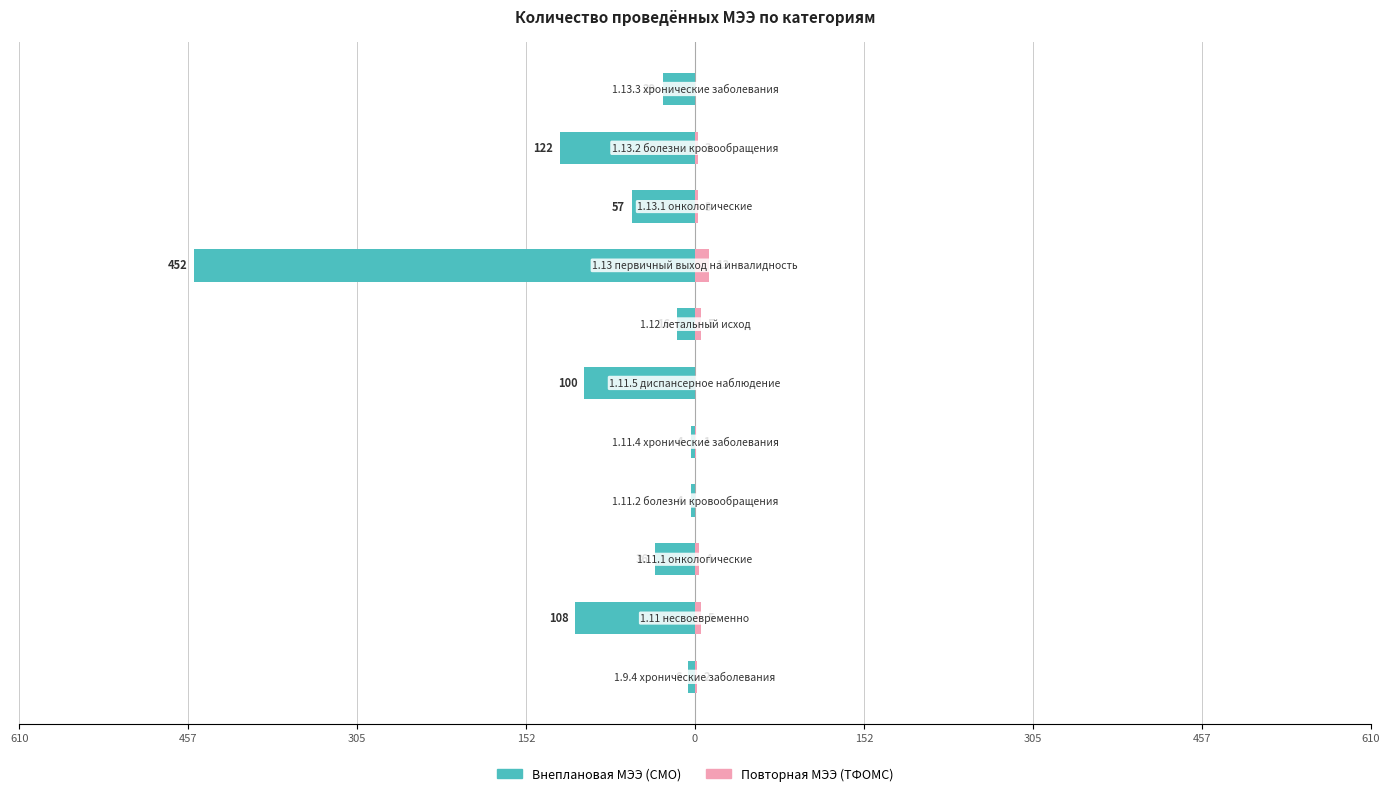

How many bars are there in total?

22